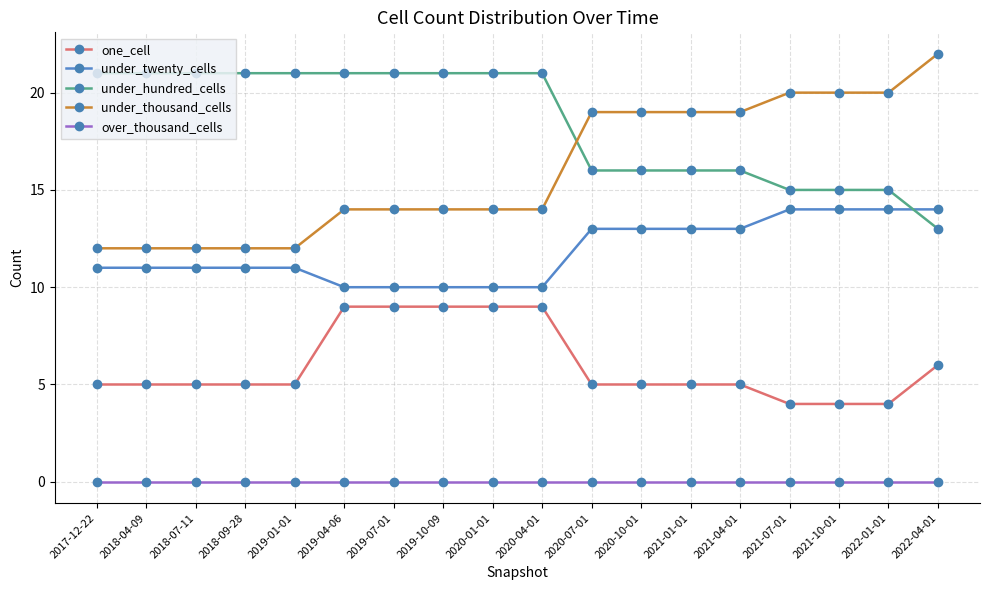

Which series has the largest range (max minus min)?

under_thousand_cells